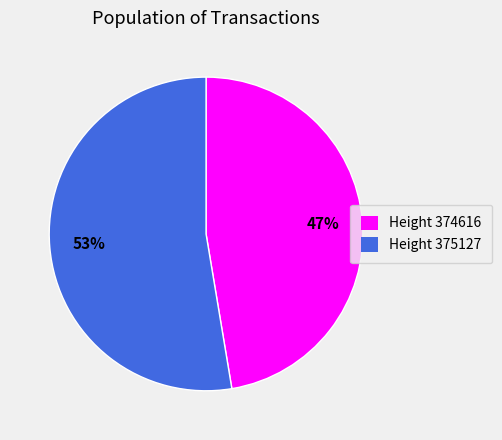

Is the sum of Height 375127 and Height 374616 greater than half?

Yes